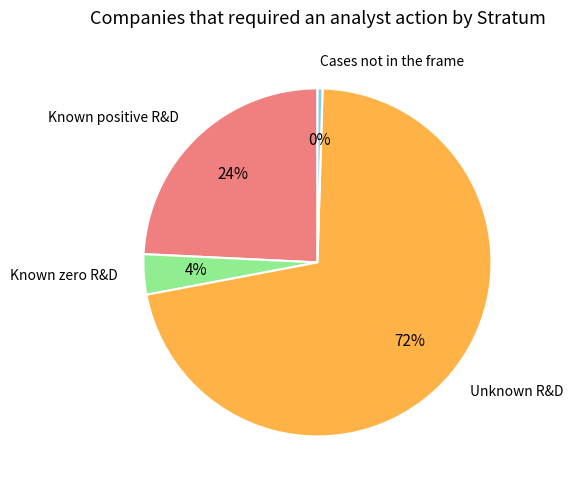

What is the smallest slice in the pie chart?

Cases not in the frame